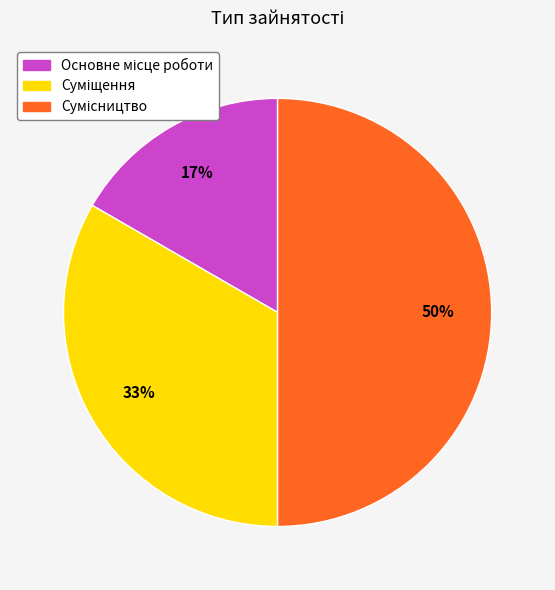

To the nearest percent, what is the difference between the largest and smallest slice percentages?

33%